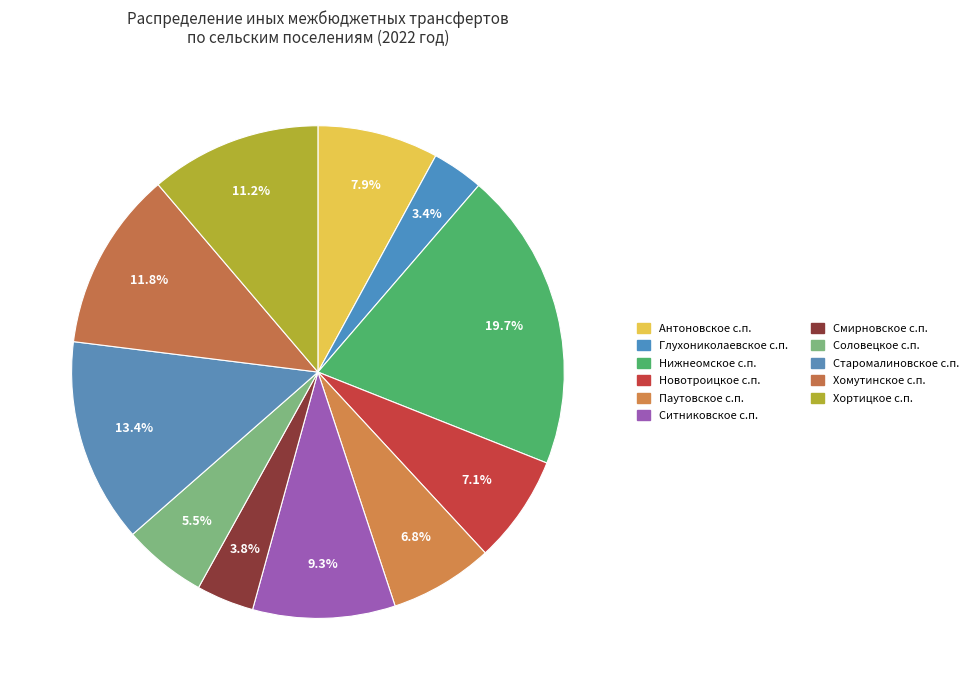

Rank the categories by value from highest to lowest.

Нижнеомское сельское поселение, Старомалиновское сельское поселение, Хомутинское сельское поселение, Хортицкое сельское поселение, Ситниковское сельское поселение, Антоновское сельское поселение, Новотроицкое сельское поселение, Паутовское сельское поселение, Соловецкое сельское поселение, Смирновское сельское поселение, Глухониколаевское сельское поселение